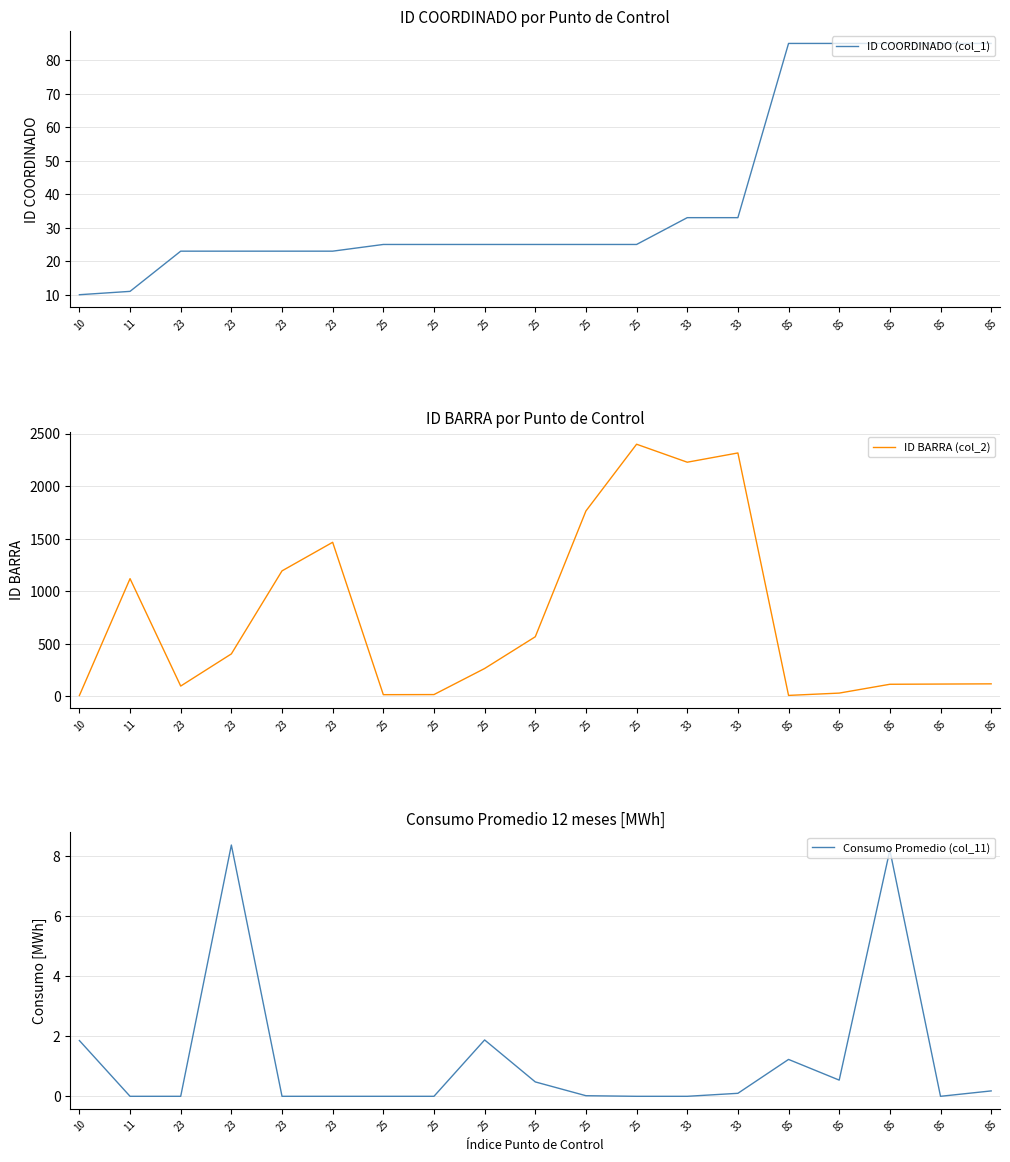

Between 10 and 25, which series saw the biggest shift?

ID BARRA (col_2)